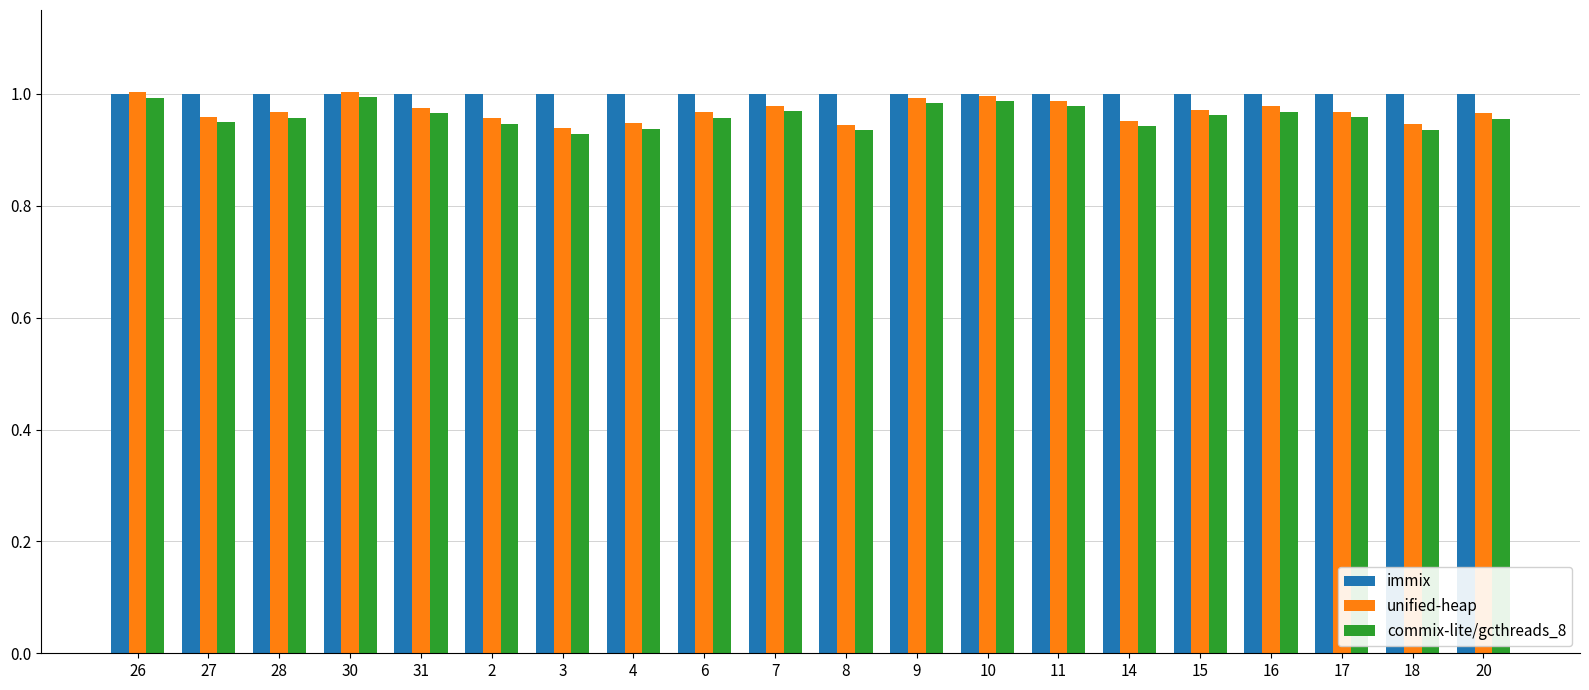

The immix series shows 1.5 at 3. True or false?

False